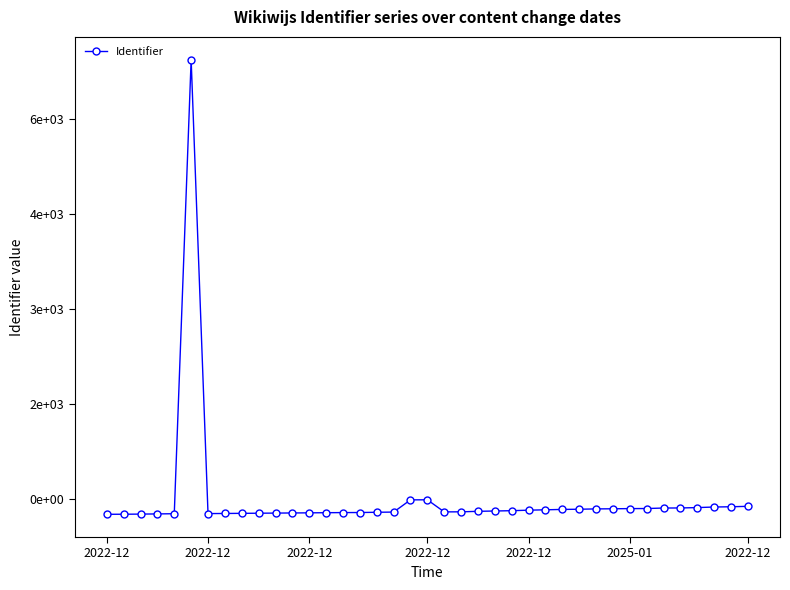

Is this an area chart (filled region under the line)?

No